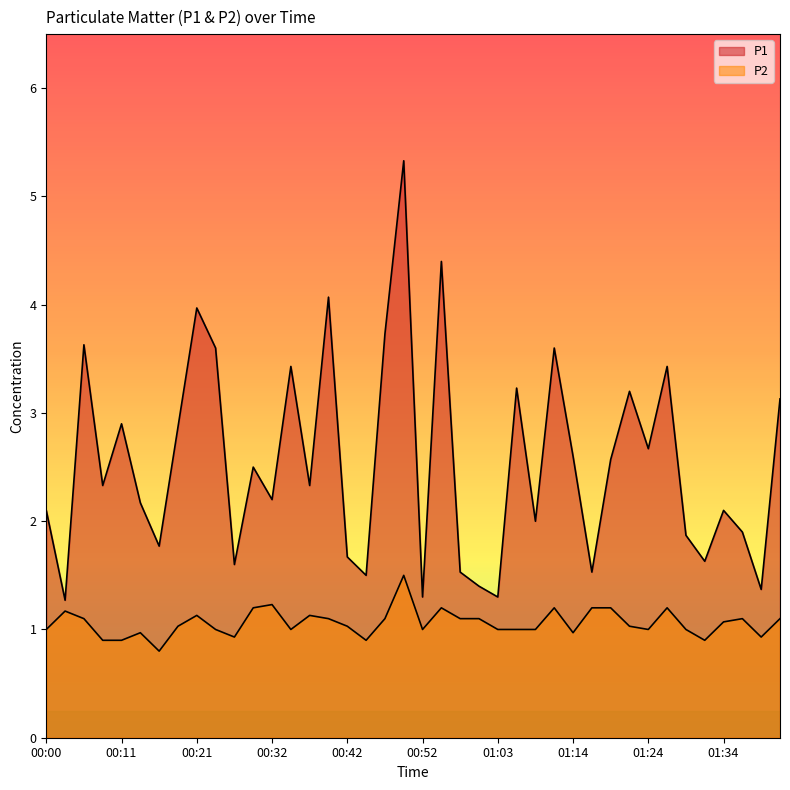

True or false: P2 and P1 intersect in this chart.

False